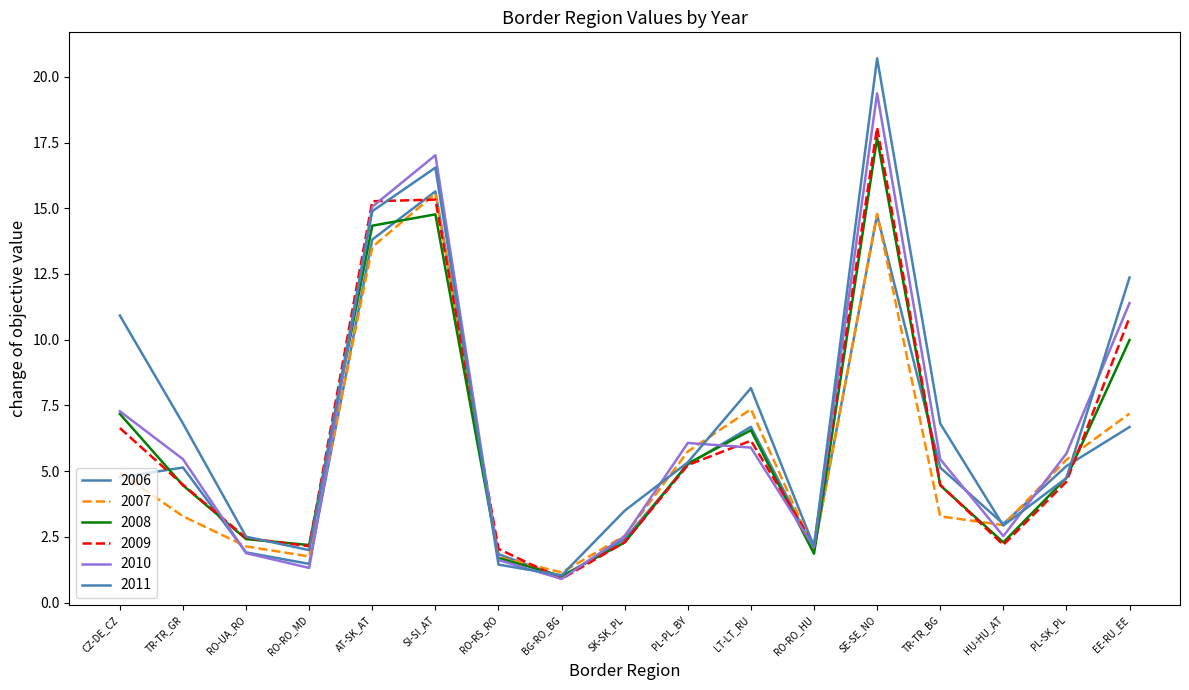

What is the maximum value shown in the chart?

20.7